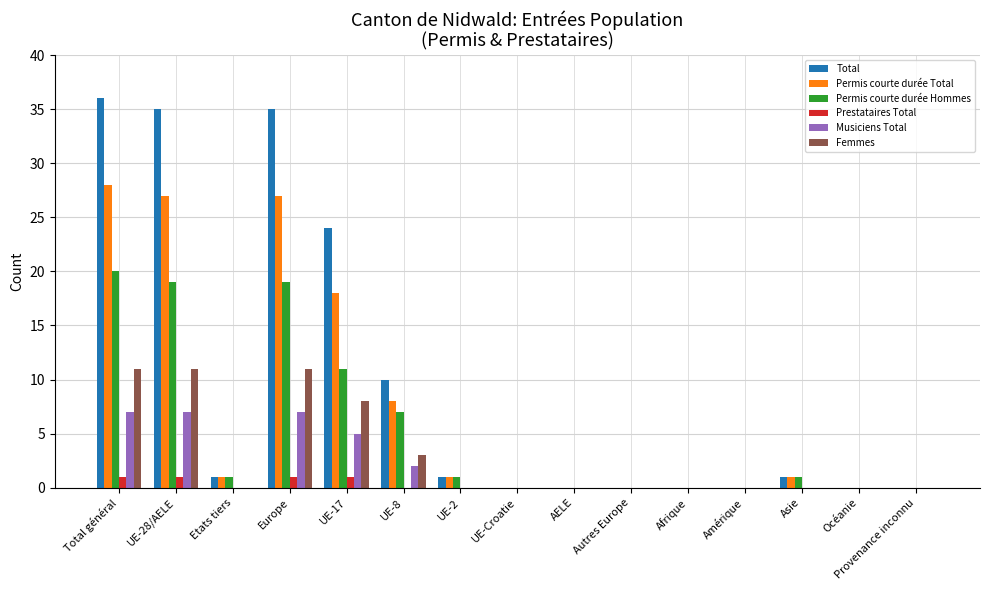

What is the average value of the Femmes series?

3